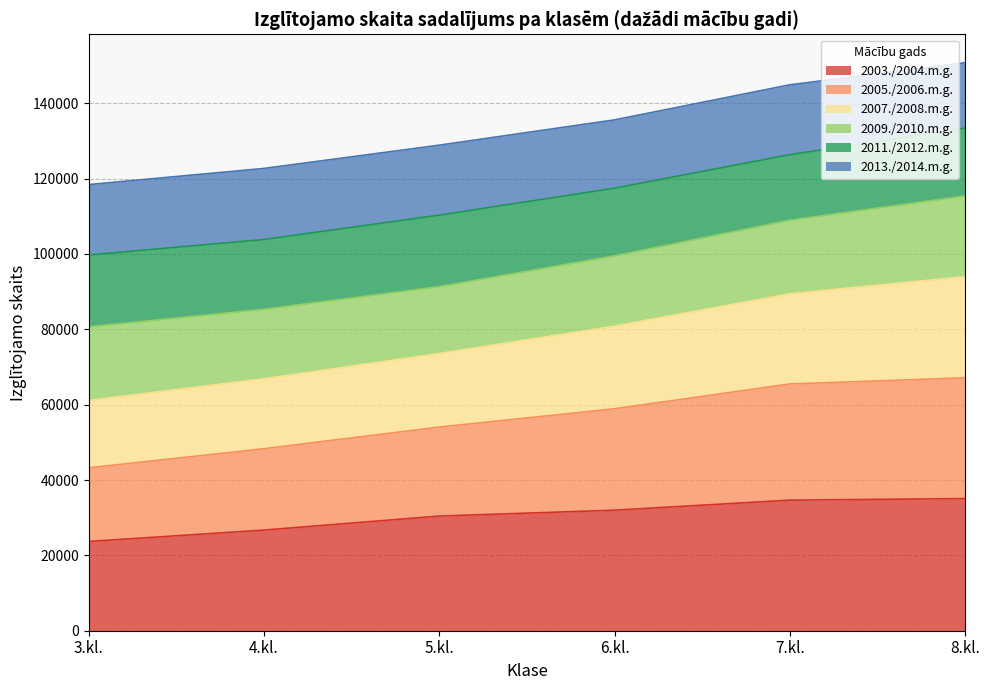

What are all the series names shown in the legend?

2003./2004.m.g., 2005./2006.m.g., 2007./2008.m.g., 2009./2010.m.g., 2011./2012.m.g., 2013./2014.m.g.